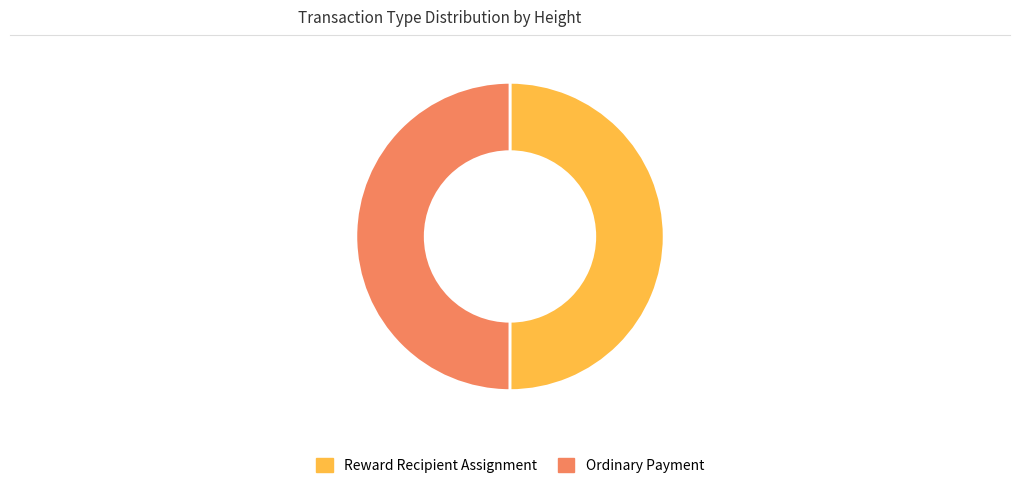

Is it true that Ordinary Payment is 50% of the pie?

True